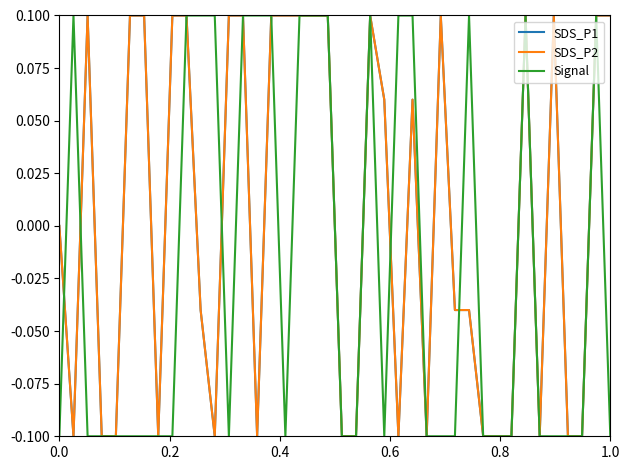

What is the difference between the maximum and minimum values in the SDS_P1 series?

0.2